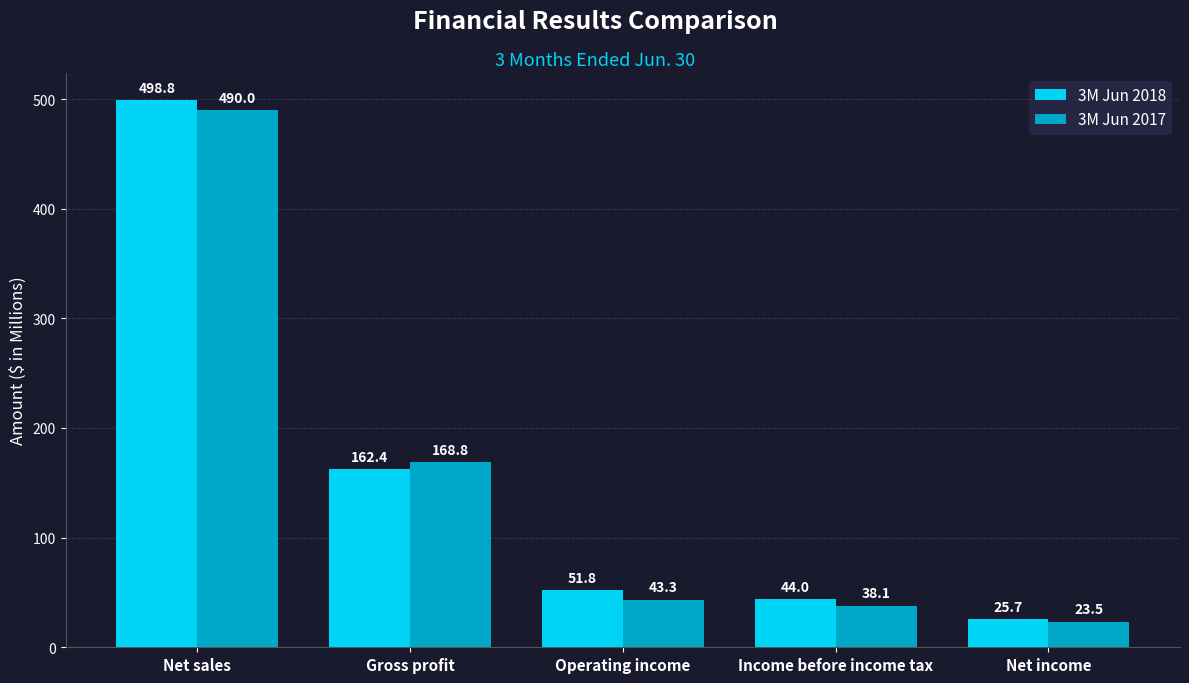

How many groups of bars are there?

5